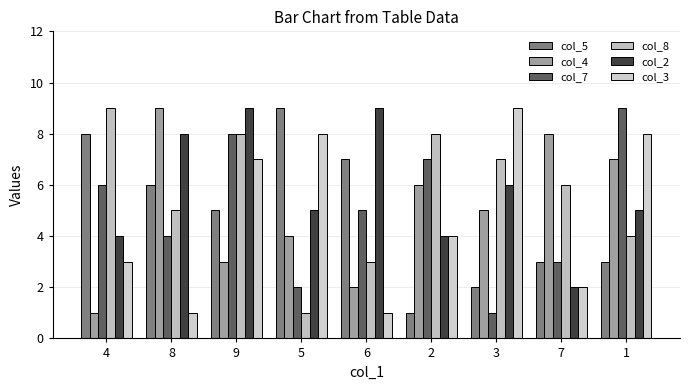

What is the label of the 8th bar from the right?

8